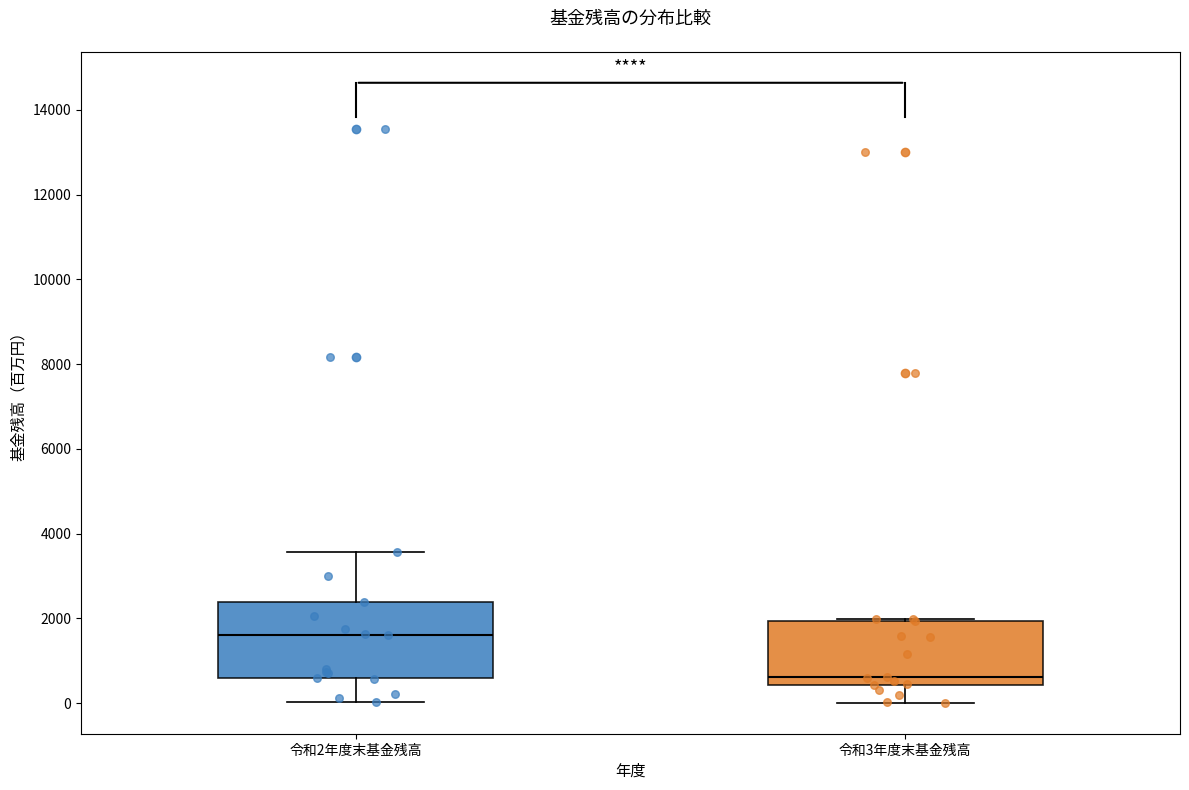

Where is the upper edge of the box for 令和3年度末基金残高 on the y-axis? The values are not printed on the chart, so give them approximately, as read against the axis.

2000